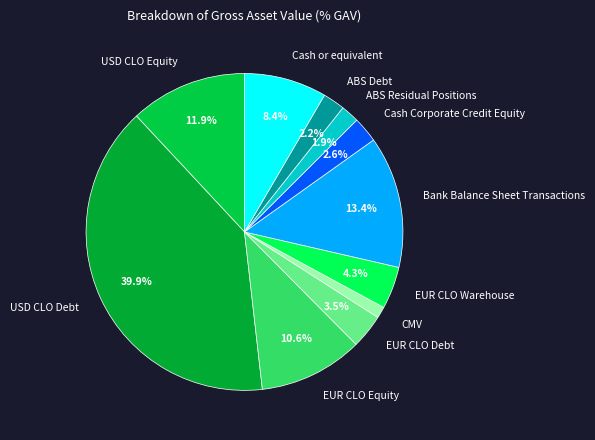

To the nearest percent, what percentage of the pie is Cash Corporate Credit Equity?

3%